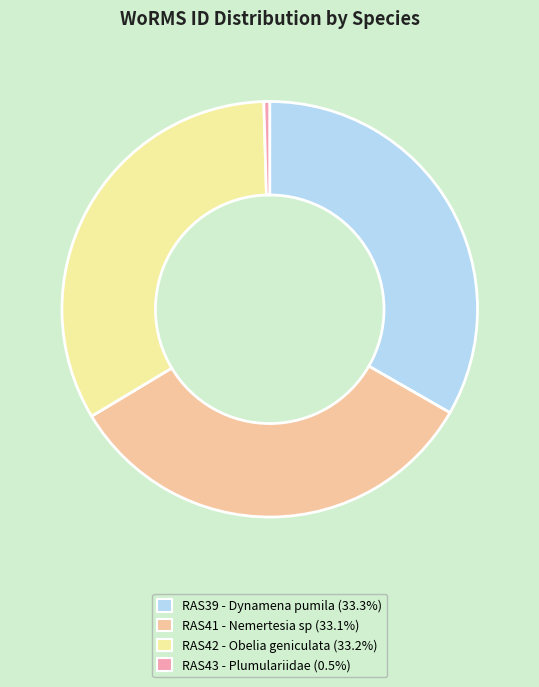

Is there a majority slice in this chart?

No